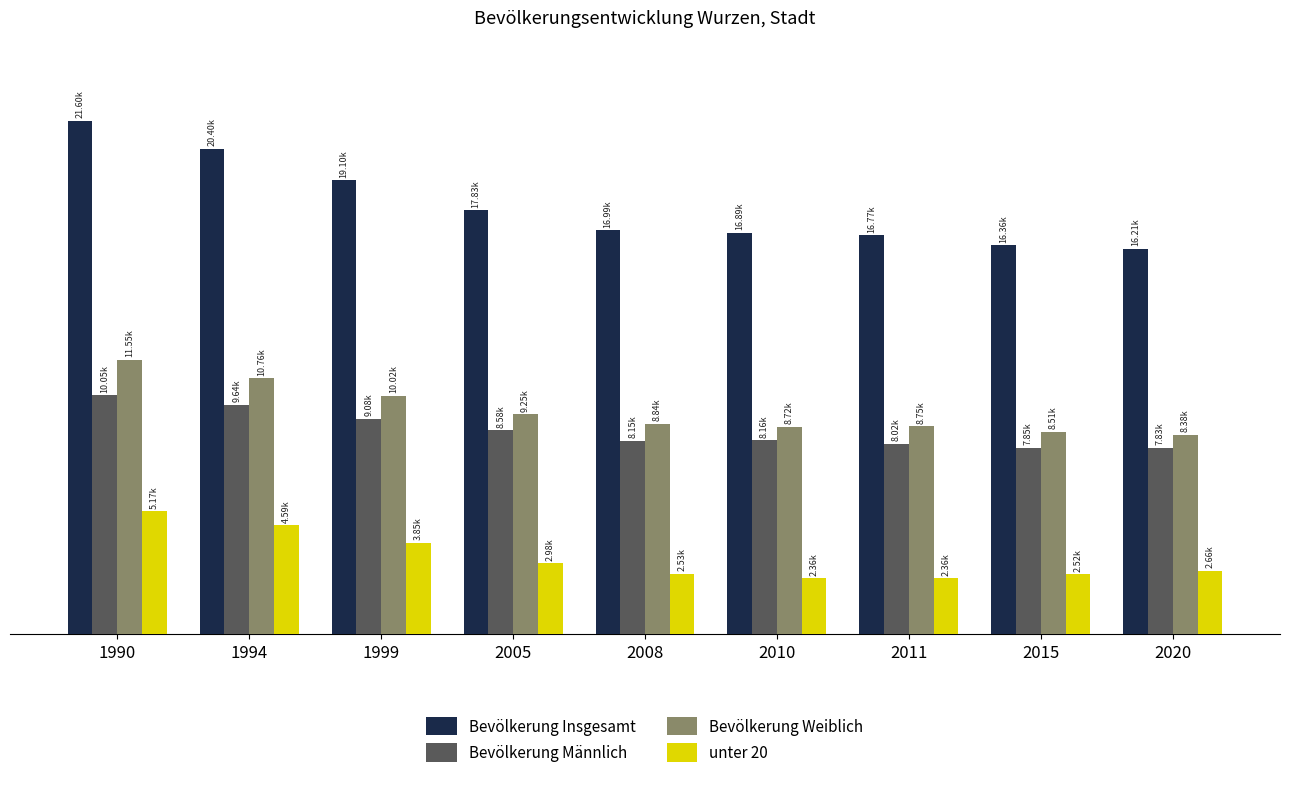

Reading left to right, extract all data points from this chart.

Bevölkerung Insgesamt: 21597	20402	19097	17832	16992	16886	16774	16364	16211
Bevölkerung Männlich: 10051	9640	9078	8578	8151	8163	8020	7850	7834
Bevölkerung Weiblich: 11546	10762	10019	9254	8841	8723	8754	8514	8377
unter 20: 5173	4592	3851	2985	2533	2360	2359	2522	2662